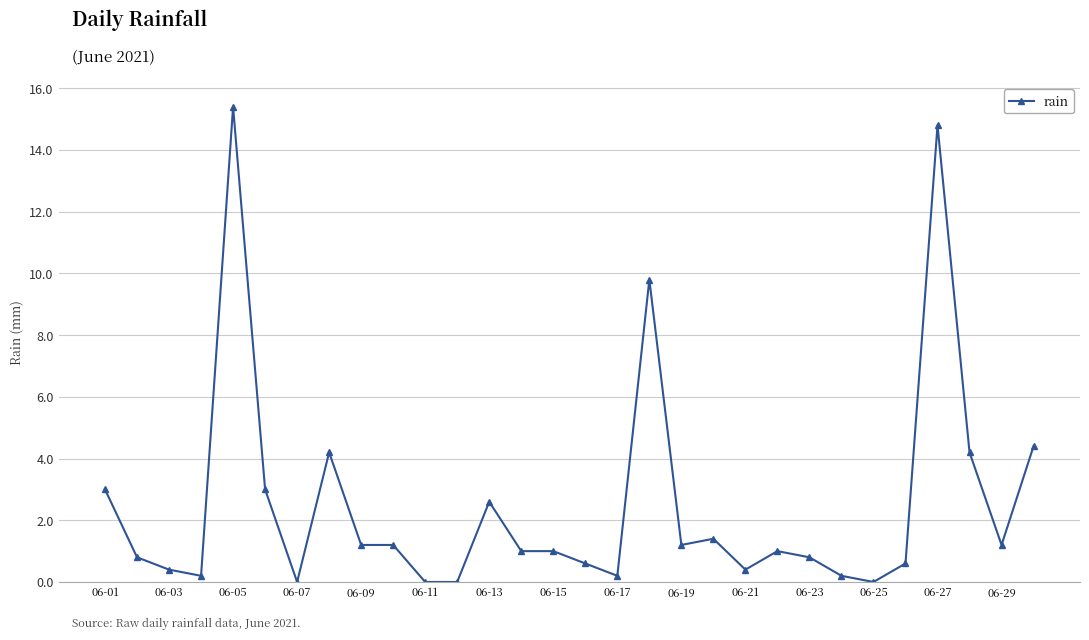

What is the maximum value shown in the chart?

15.4